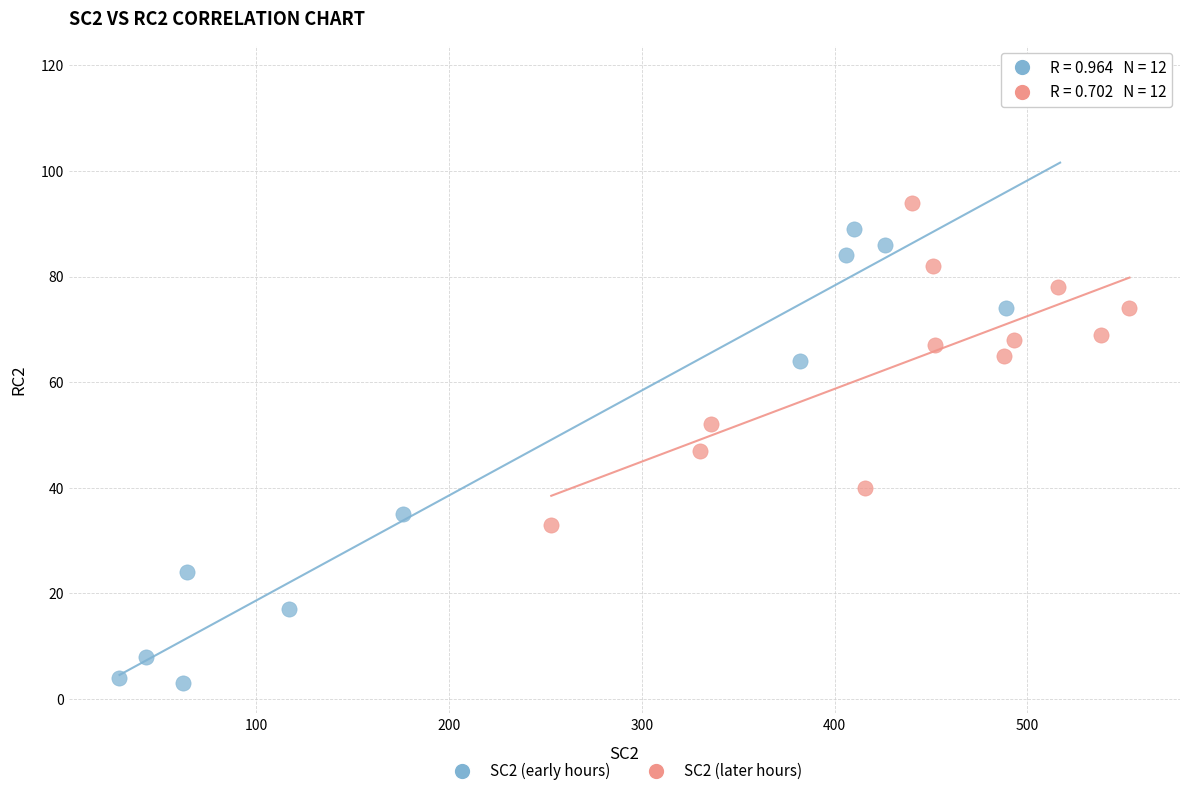

Which series contains the lowest Y value?

SC2 (early hours)